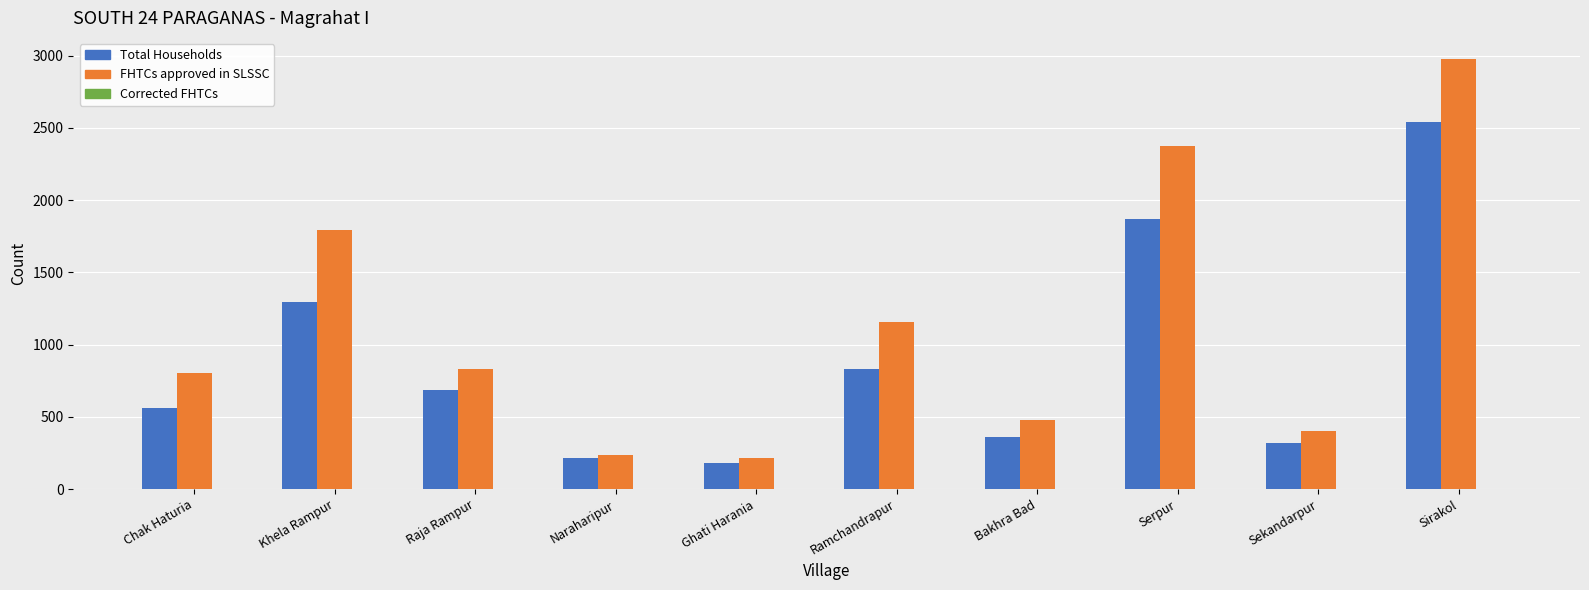

What is the difference between the maximum and second lowest values in the FHTCs approved in SLSSC series?

2736